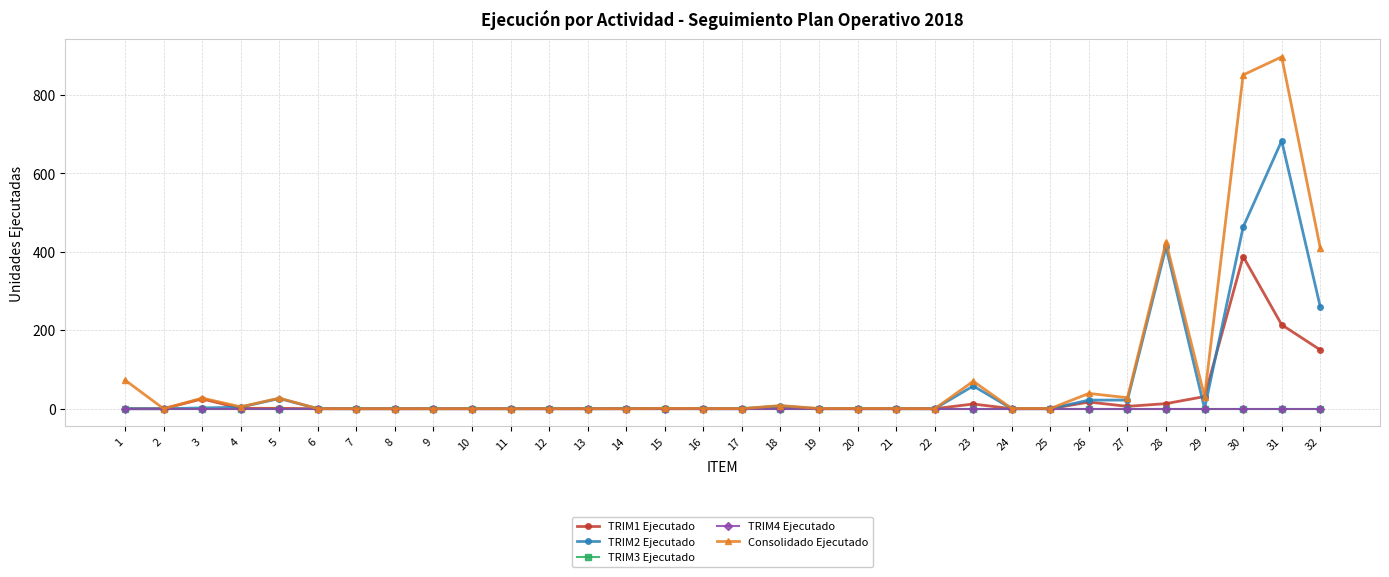

What is the approximate value of Consolidado Ejecutado at 3?

27.0